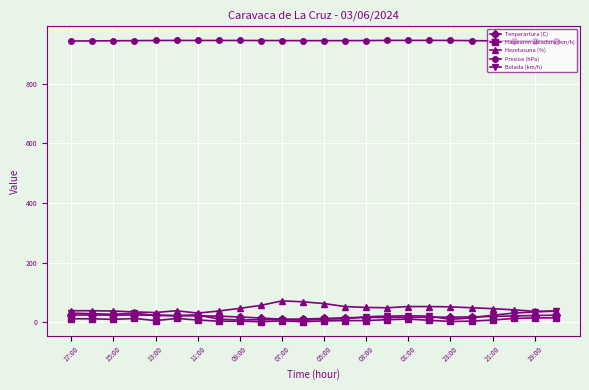

What is the maximum value shown in the chart?

945.0